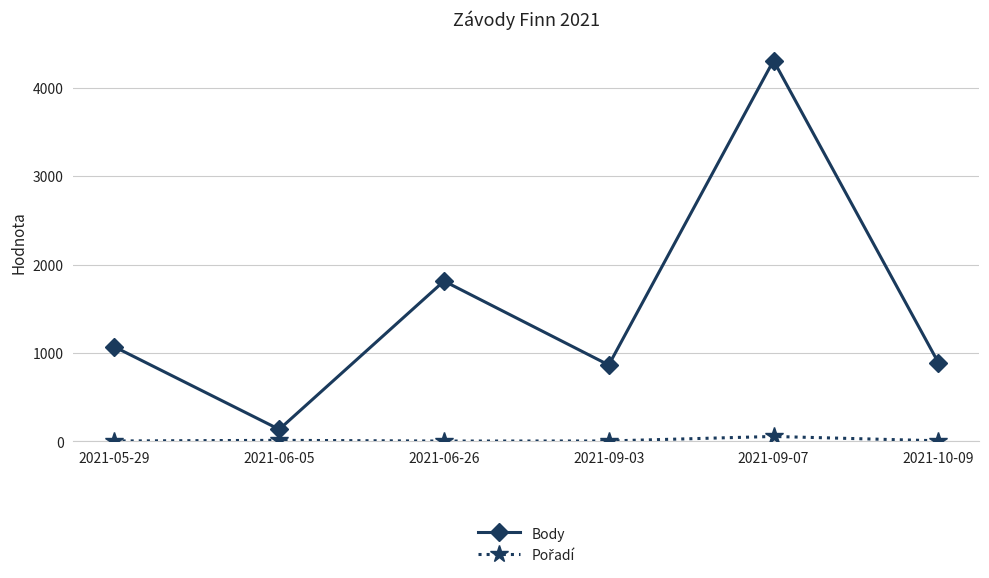

What is the maximum value for Body?

4307